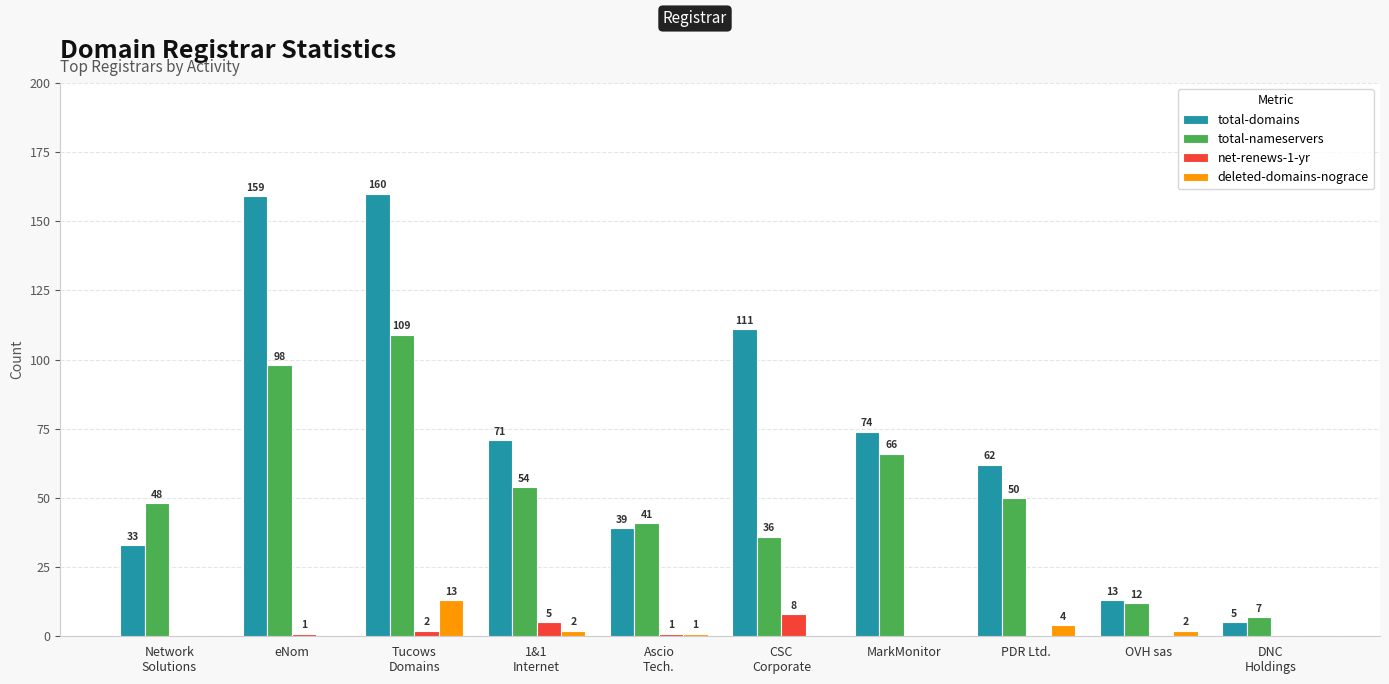

Where is total-nameservers nearest to the value 58?

1&1
Internet